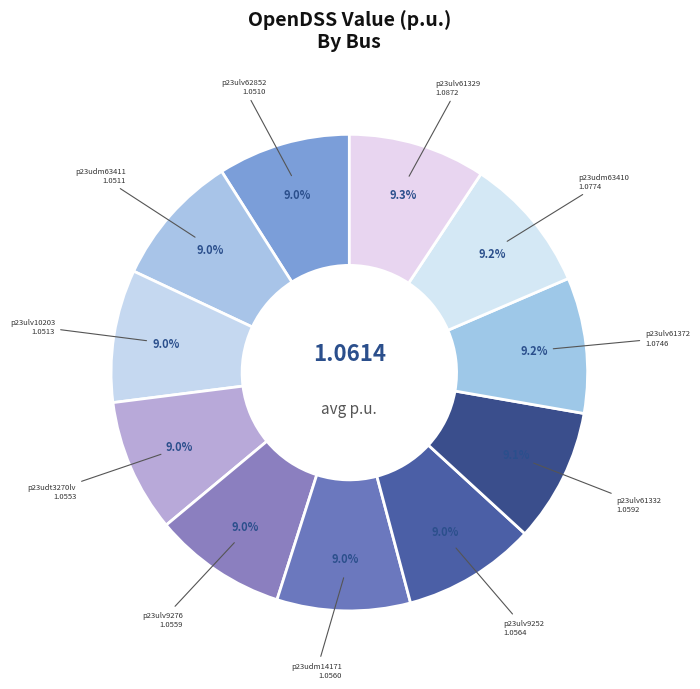

The p23udm63411 slice represents 23% of the pie. True or false?

False